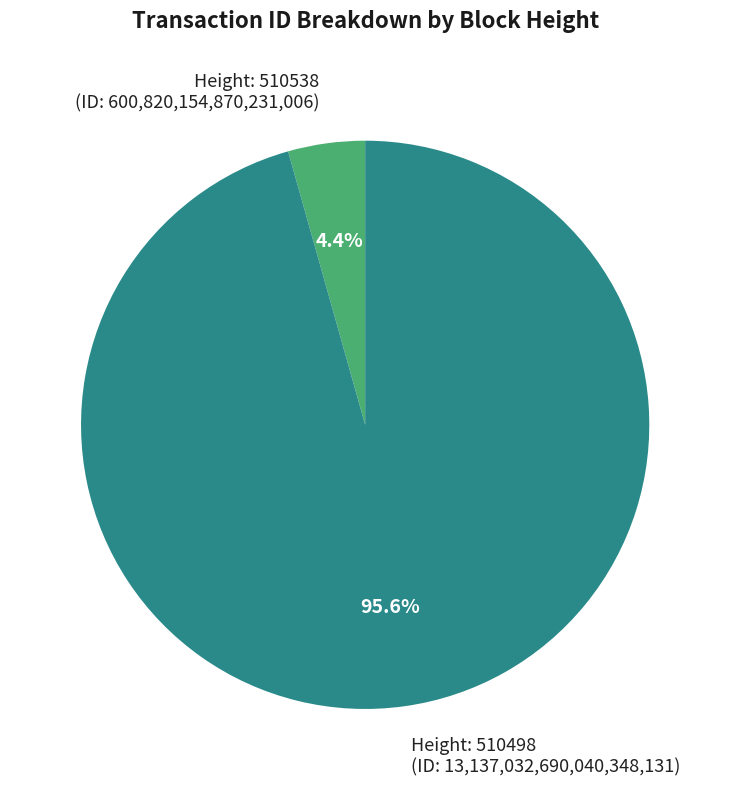

Is there a majority slice in this chart?

Yes